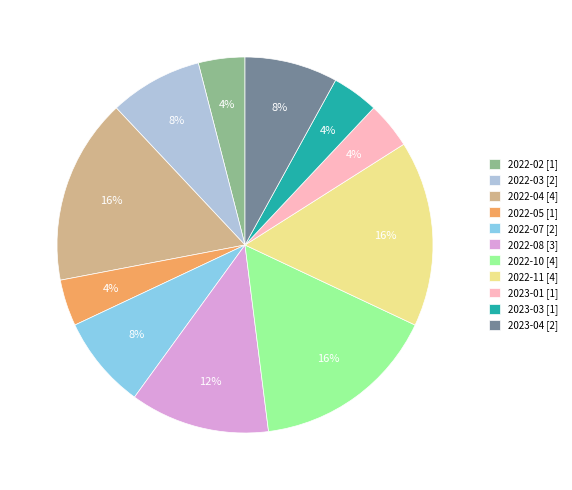

To the nearest percent, what is the average slice percentage?

9%